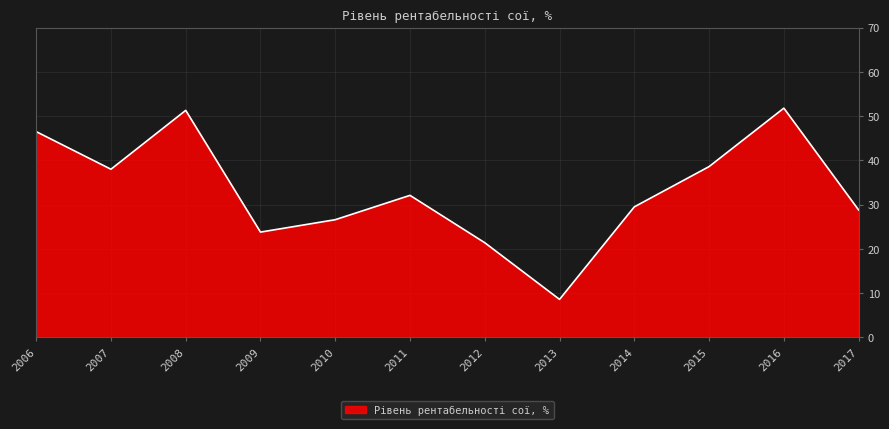

Reading left to right, list all the values displayed in this chart.

46.5	38.0	51.3	23.8	26.6	32.1	21.4	8.6	29.5	38.6	51.8	28.8